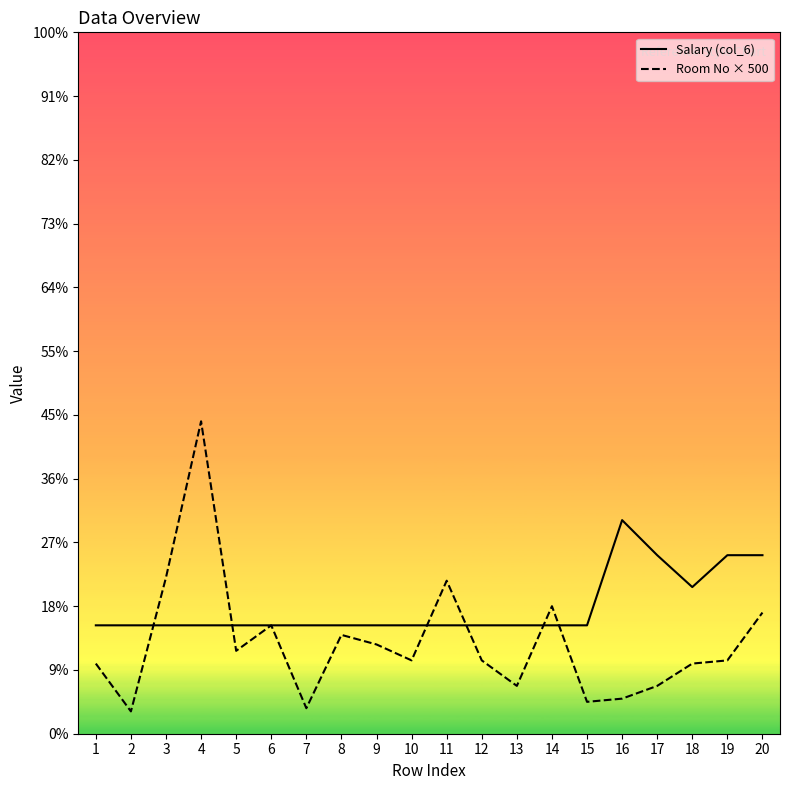

What is the total value across all series at 17?

35500